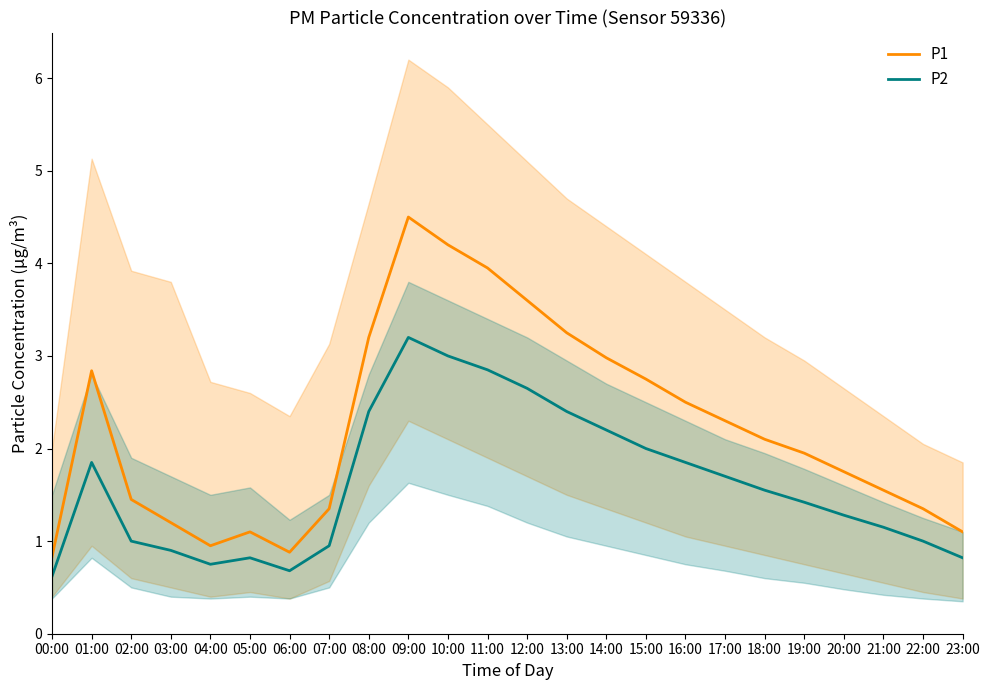

True or false: P1 and P2 intersect in this chart.

False